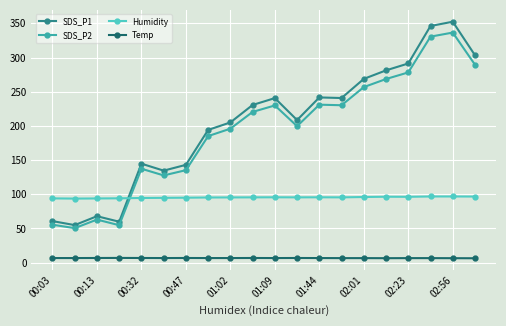

True or false: SDS_P1 has more than 2 points higher than both neighbors.

True